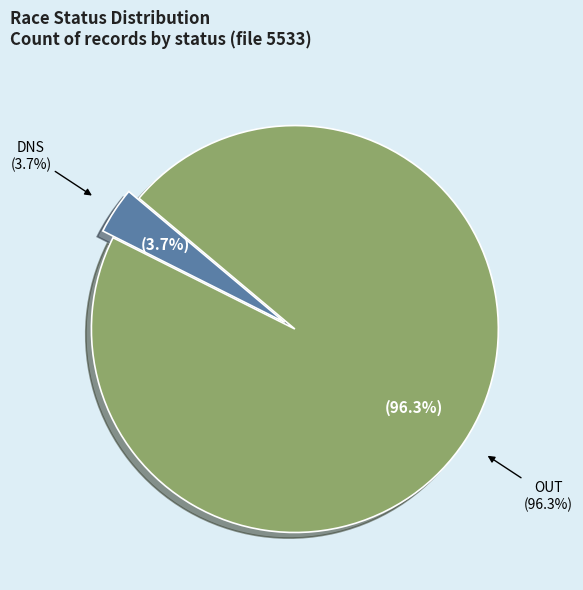

Rank the categories by value from lowest to highest.

DNS, OUT